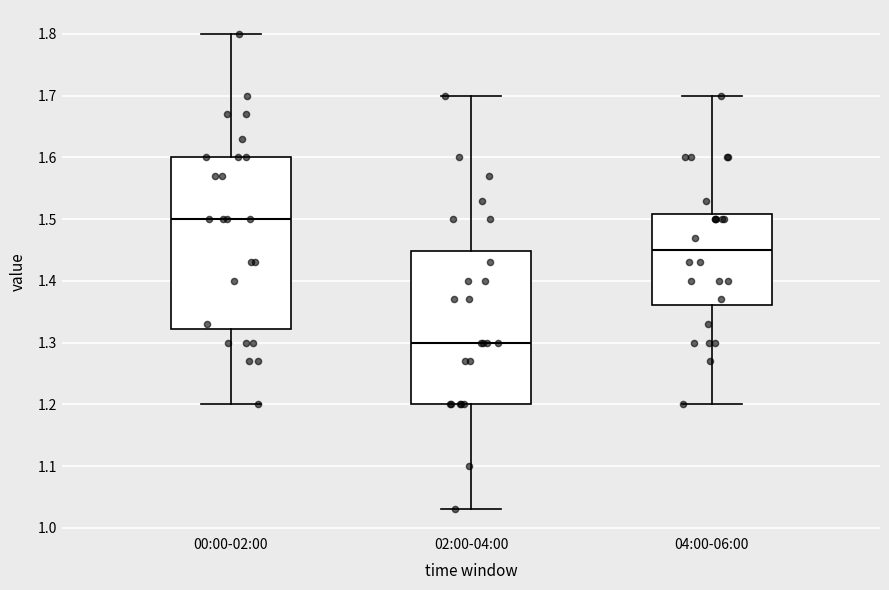

Which box's median line is the highest?

00:00-02:00